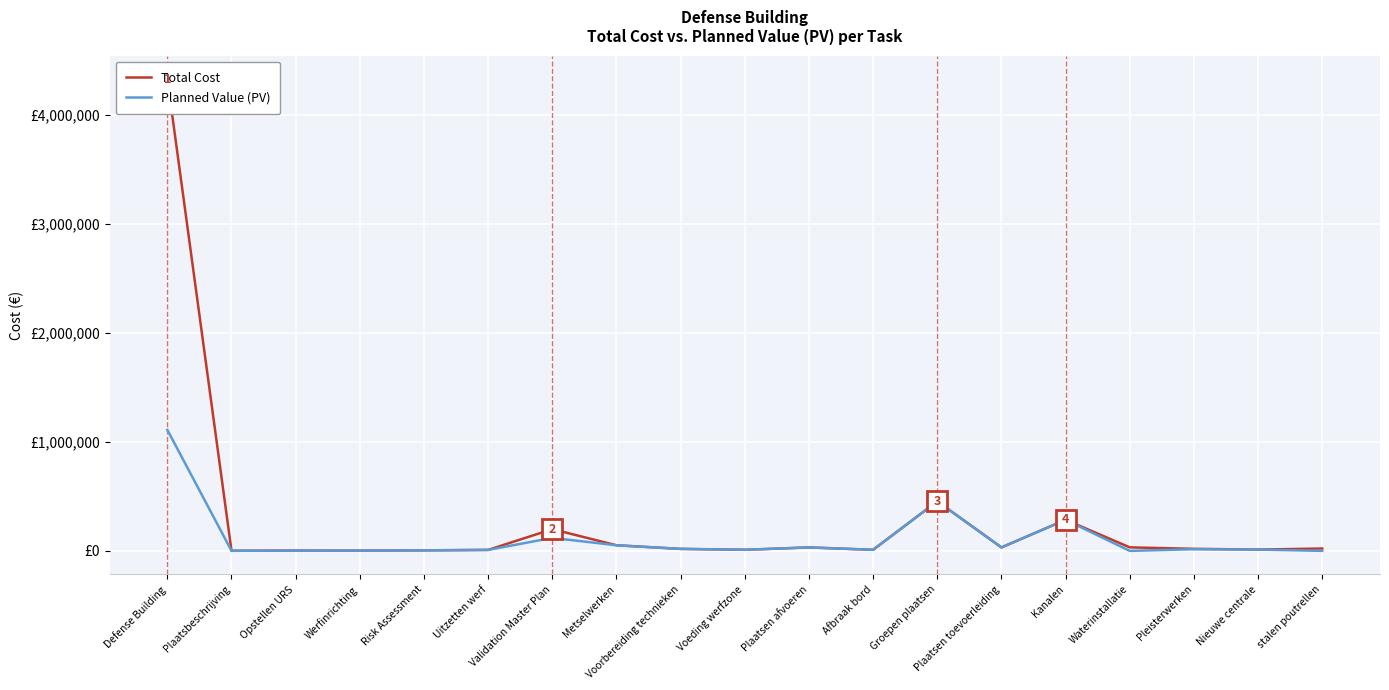

Rank the series by their maximum value, from highest to lowest.

Total Cost, Planned Value (PV)